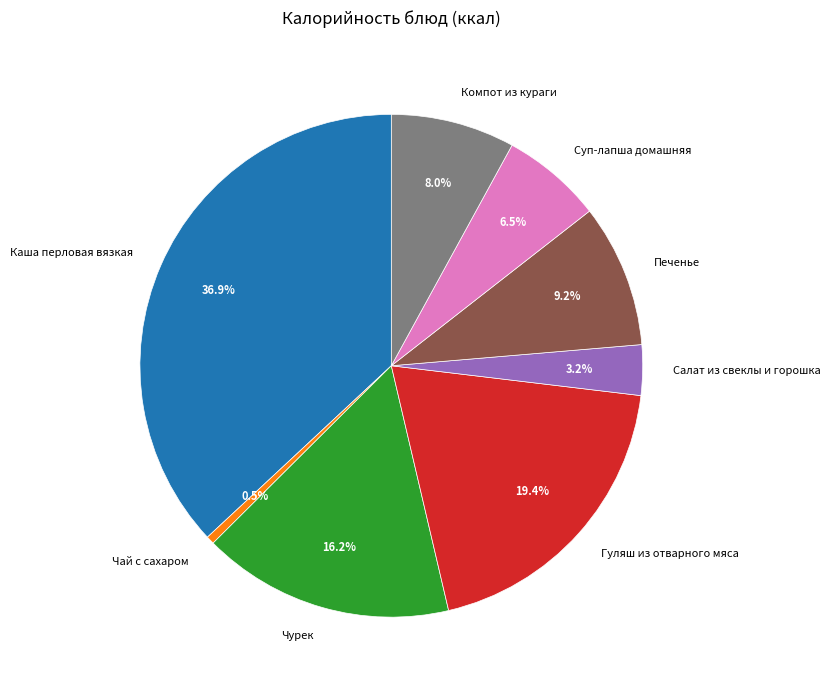

Rank the categories by value from lowest to highest.

Чай с сахаром, Салат из свеклы и горошка, Суп-лапша домашняя, Компот из кураги, Печенье, Чурек, Гуляш из отварного мяса, Каша перловая вязкая